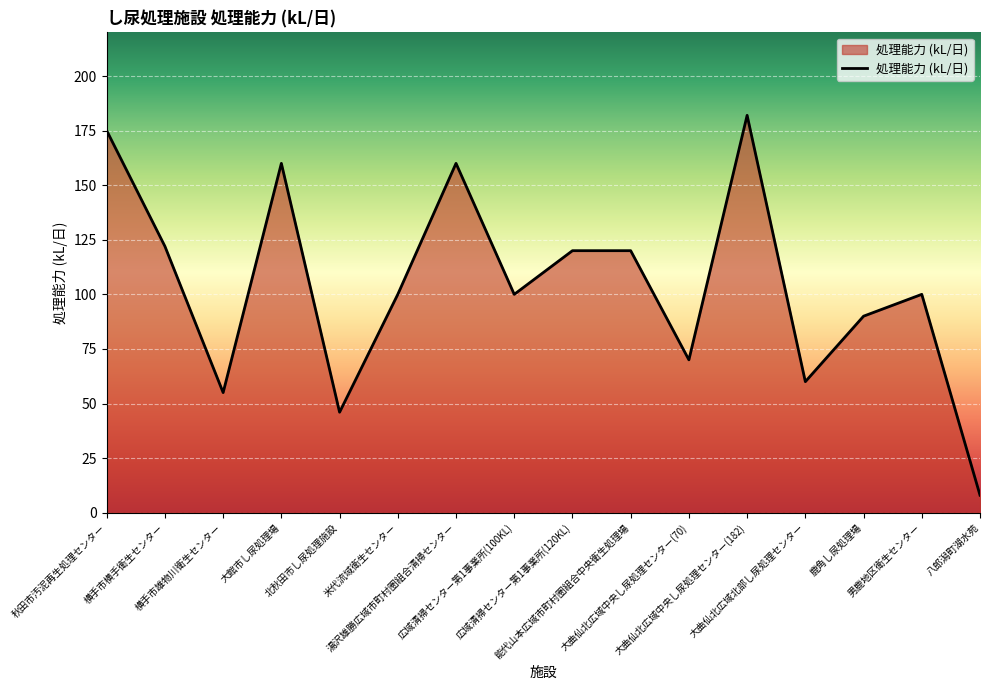

What is the difference between the maximum and minimum values?

174